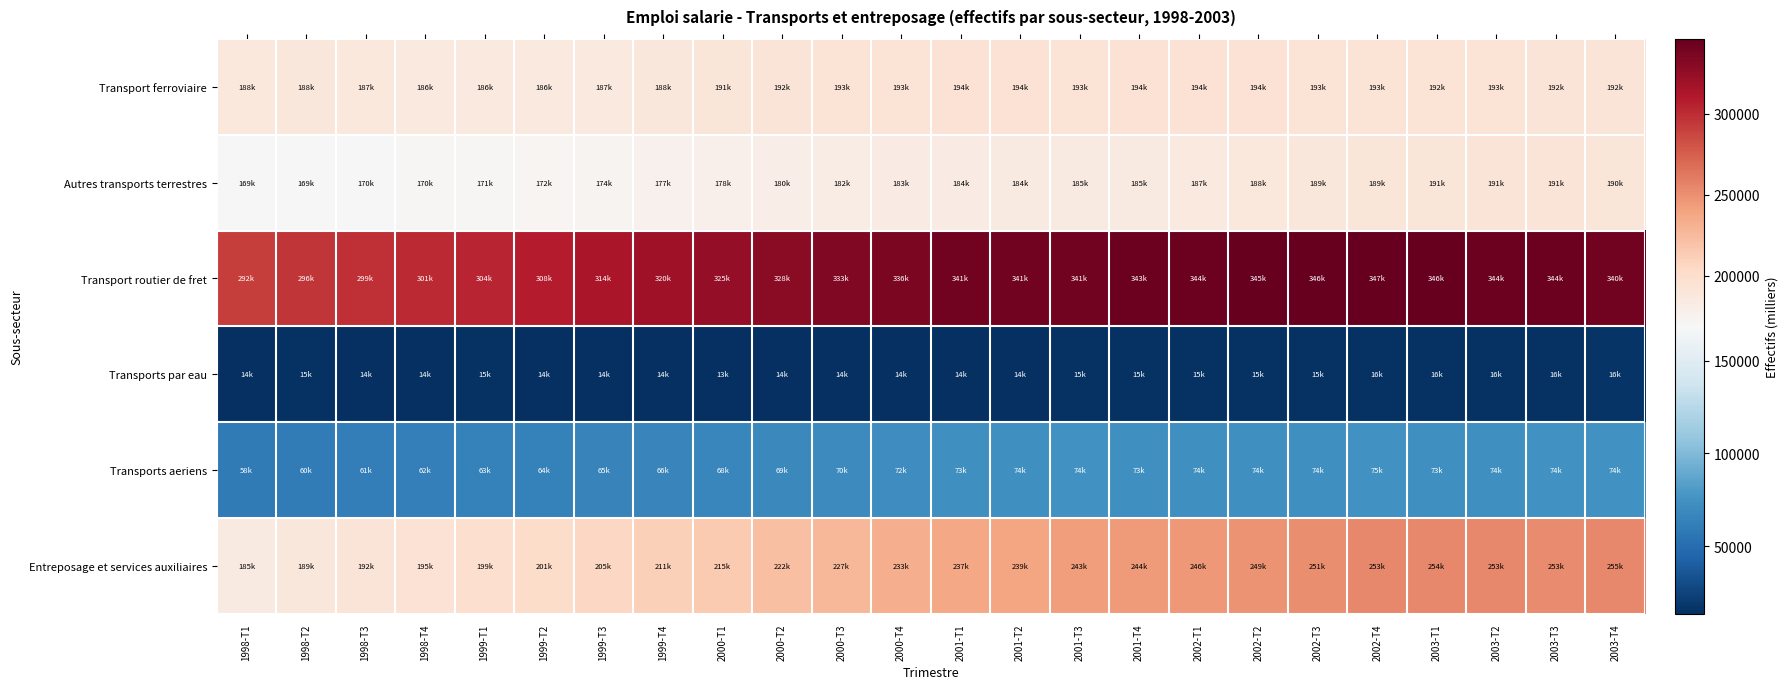

Which series changed the most between 1998-T3 and 2000-T3?

Entreposage et services auxiliaires